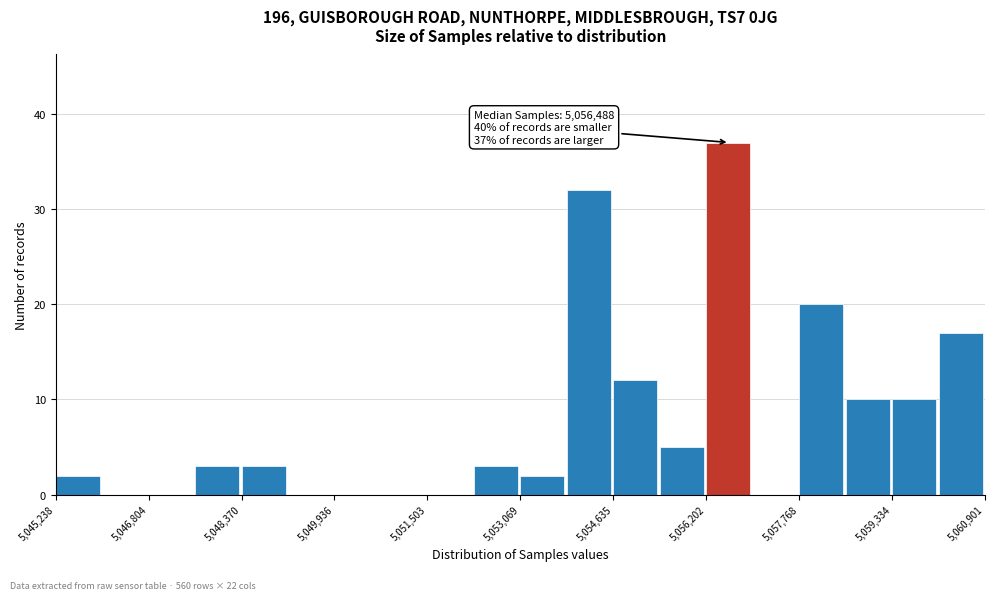

Around what value on the x-axis is the tallest bar? Give the approximate position of its centre, as read against the axis.

5056600